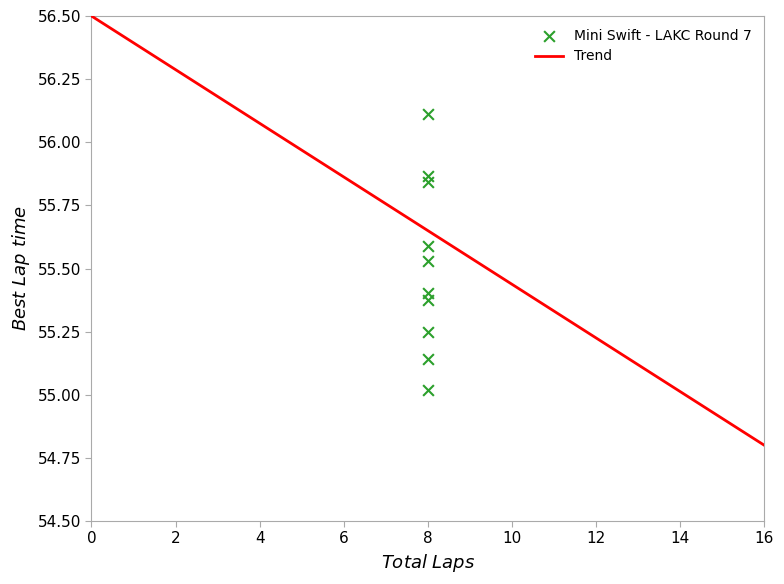

What is the range of Y values (max minus min)?

1.1